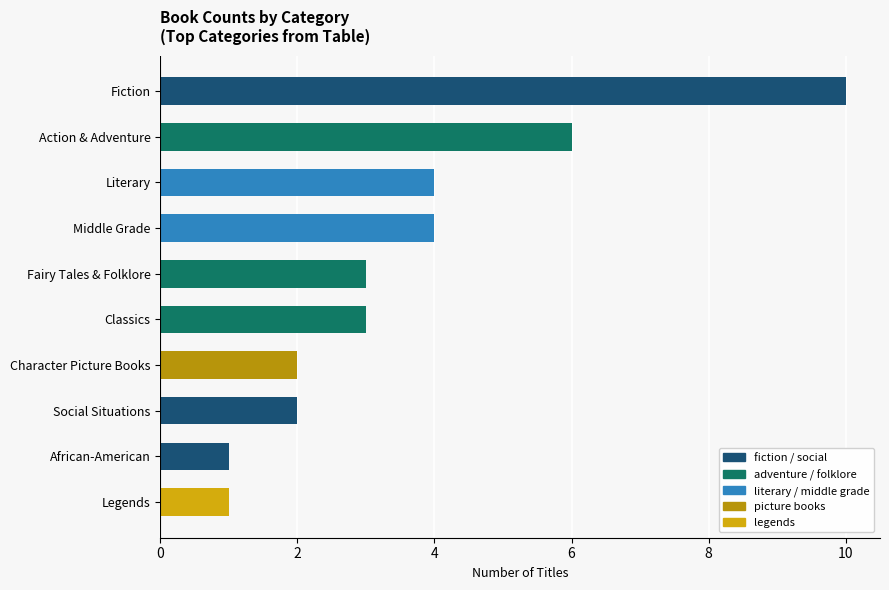

Count the values in the range 2 to 4.

6